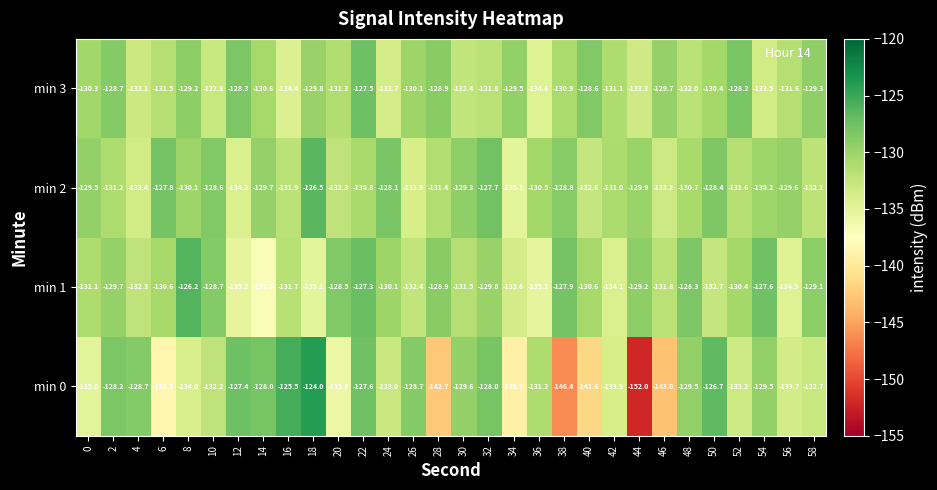

How many values in the min 1 series are below -130?

18